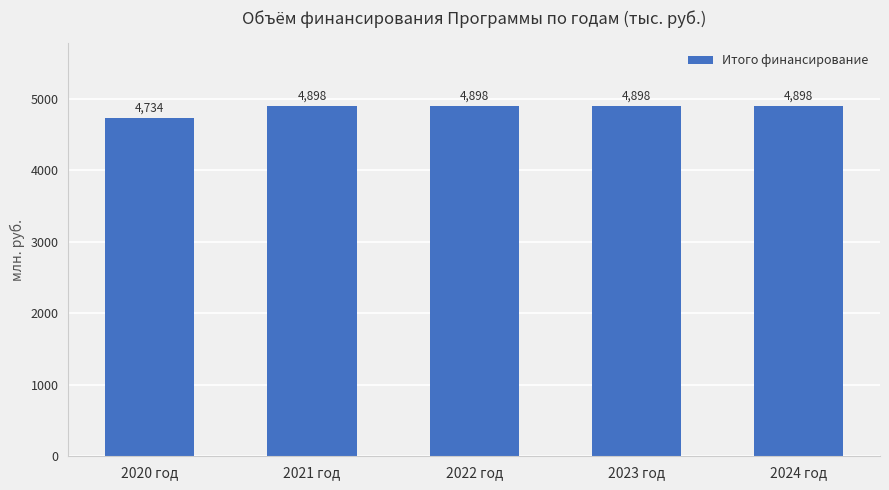

Reading right to left, extract all data points from this chart.

4898277.2	4898277.2	4898277.2	4898277.2	4734283.0